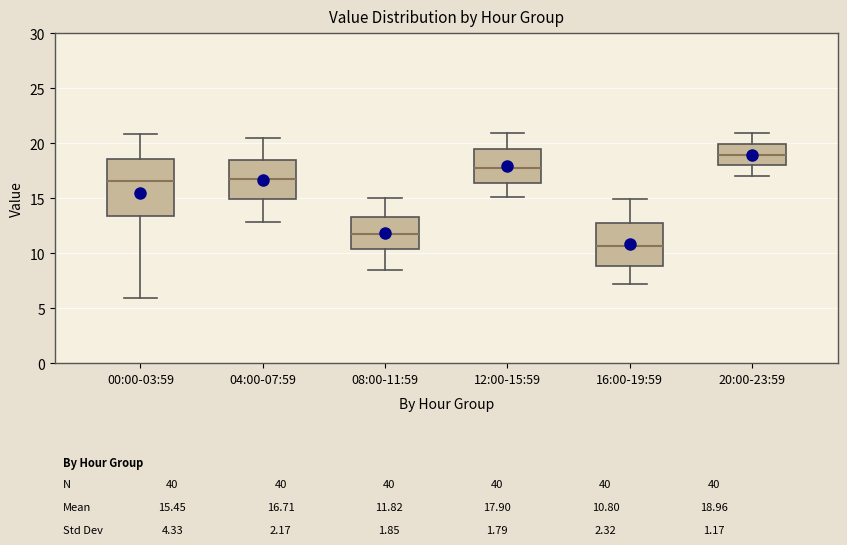

Which box's median line is the lowest?

16:00-19:59